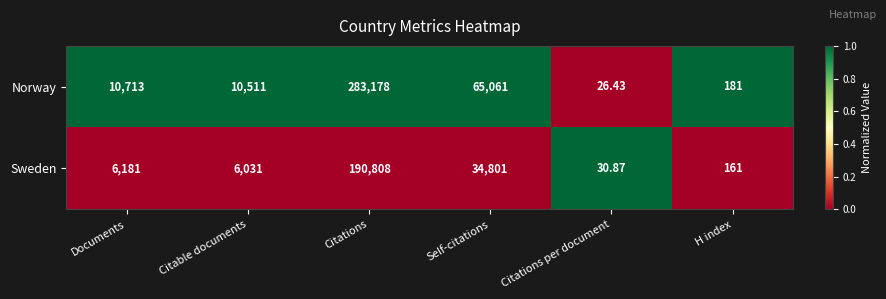

Is the value of Norway at Documents greater than the value of Sweden at Citable documents?

Yes